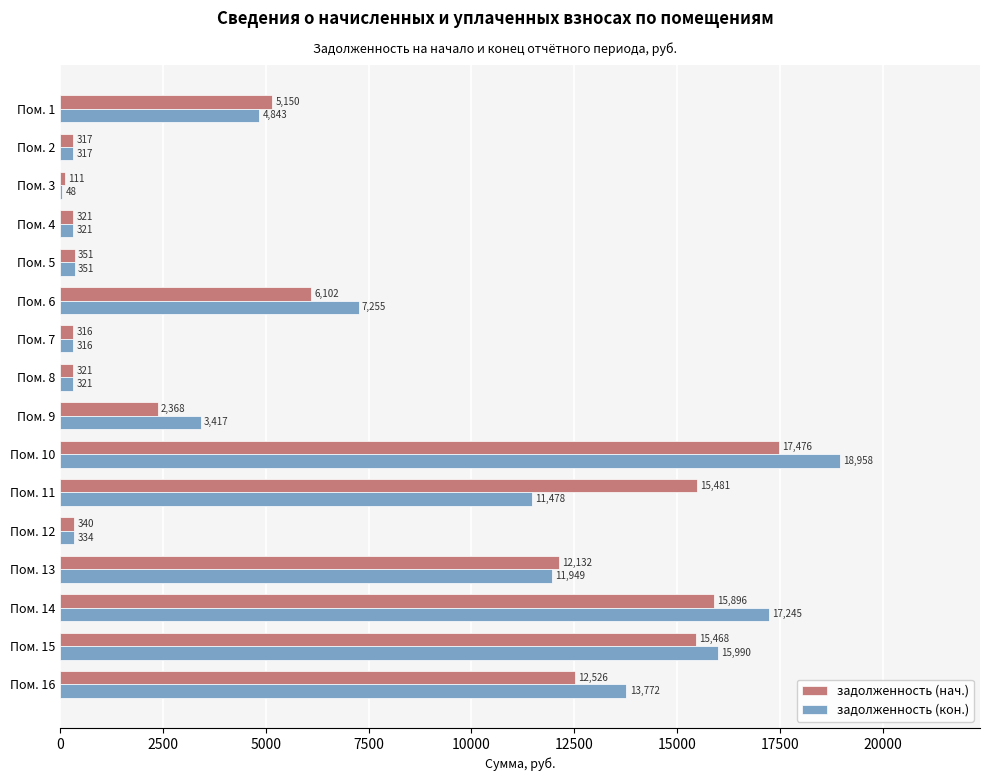

Is the value of задолженность (нач.) at Пом. 3 greater than the value of задолженность (кон.) at Пом. 12?

No